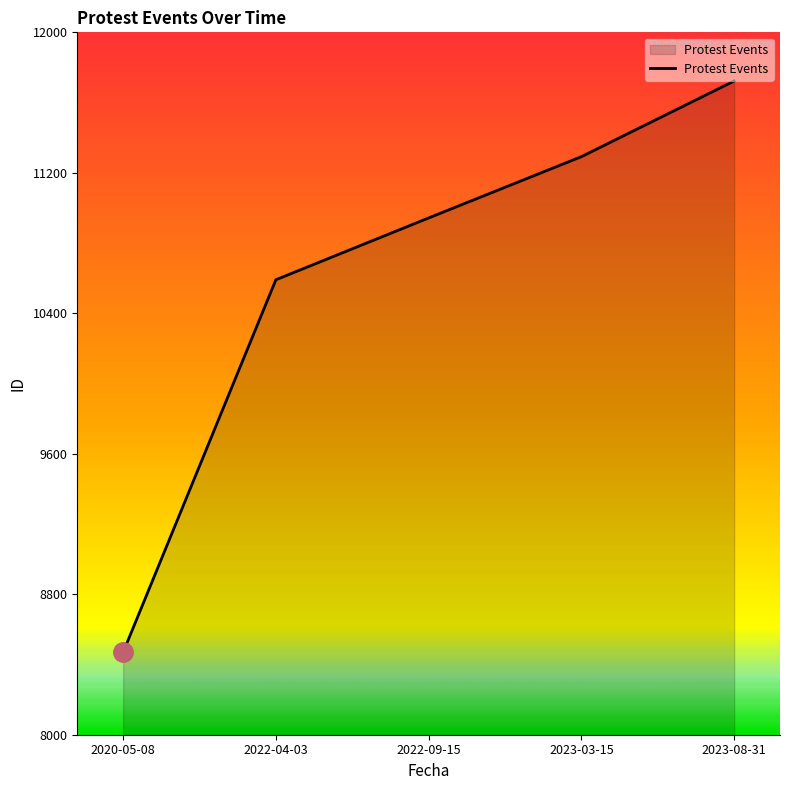

What position from the right is 2023-03-15?

2